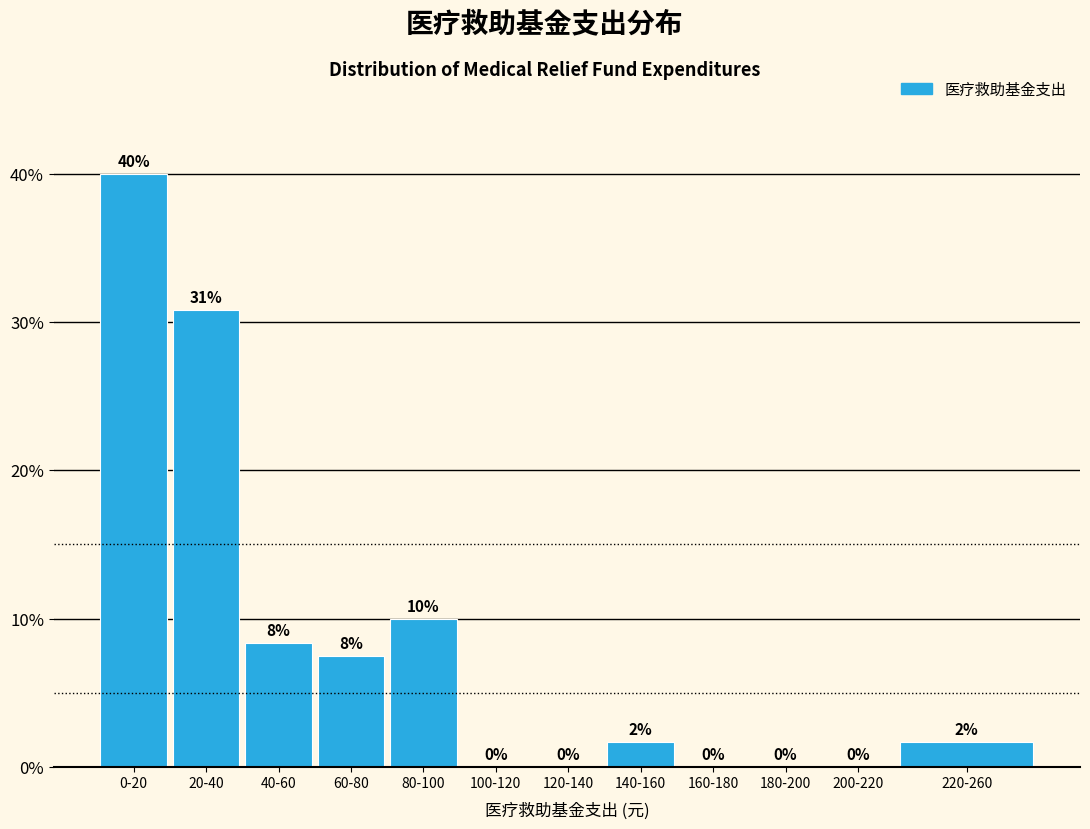

At which label is the value closest to 20?

80-100